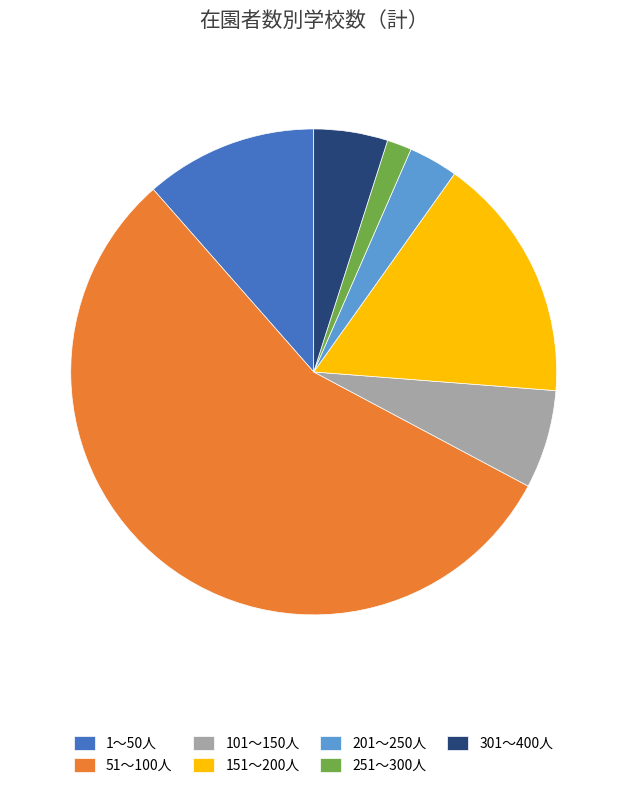

Is it true that 201～250人 is 3% of the pie?

True